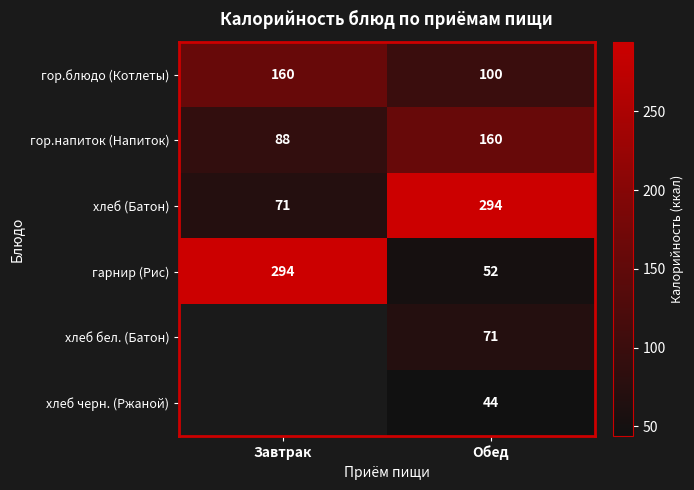

At which category is the sum across all series the highest?

Обед